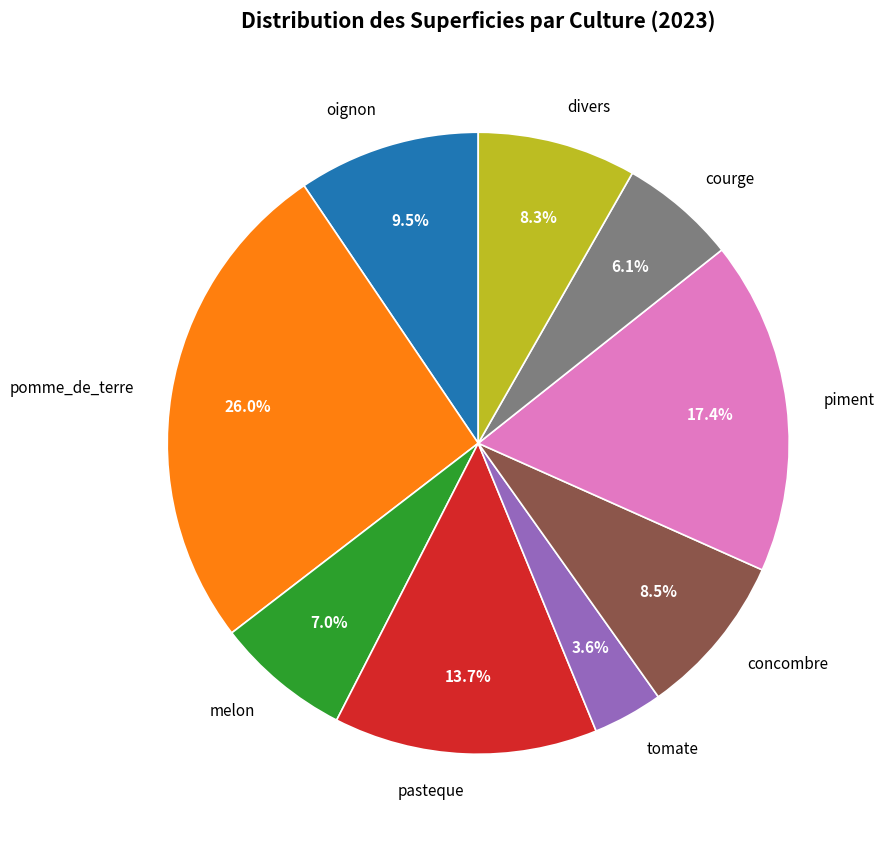

Count the number of slices in the pie.

9